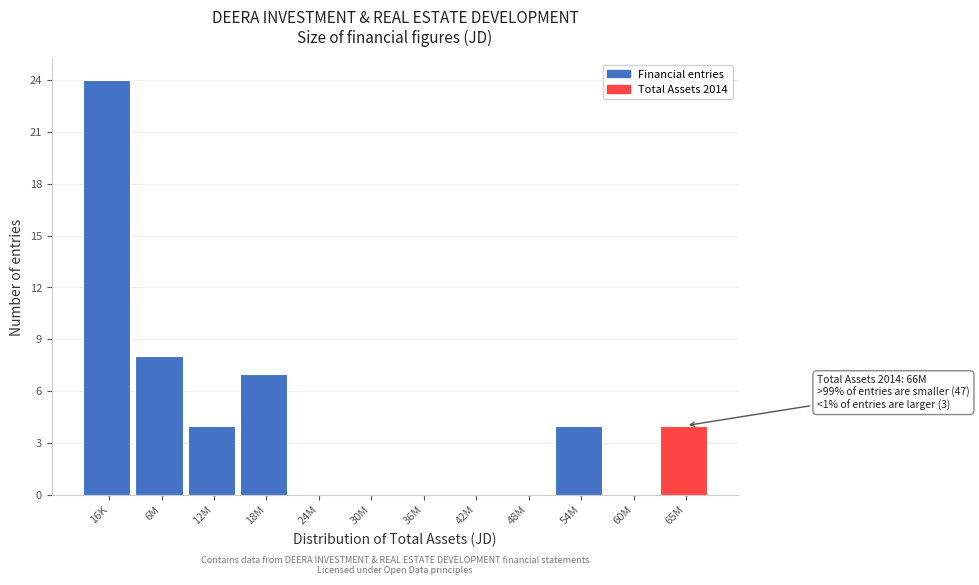

Reading left to right, what are all the values shown in this chart?

16K=24	6M=8	12M=4	18M=7	24M=0	30M=0	36M=0	42M=0	48M=0	54M=4	60M=0	65M=4